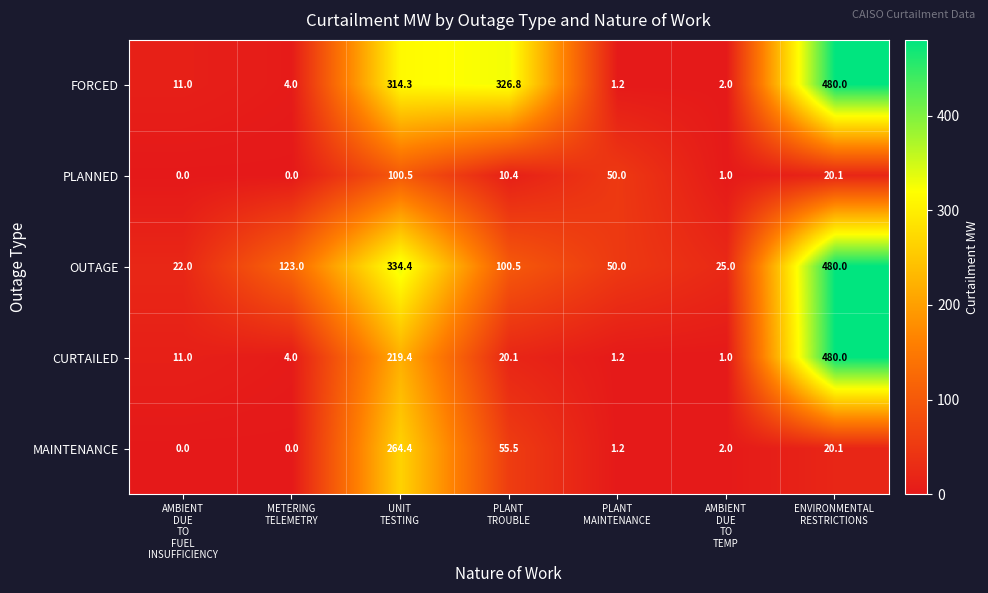

What is the difference between the second highest and minimum values in the MAINTENANCE series?

55.5